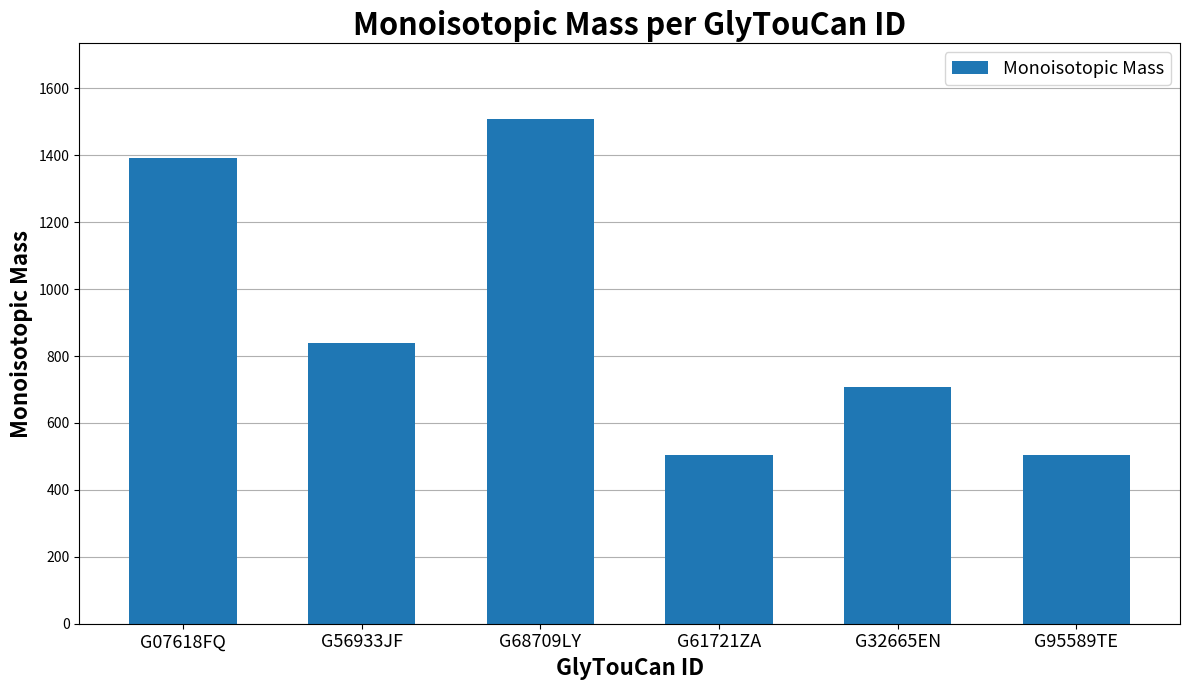

Where is the data nearest to the value 1006?

G56933JF